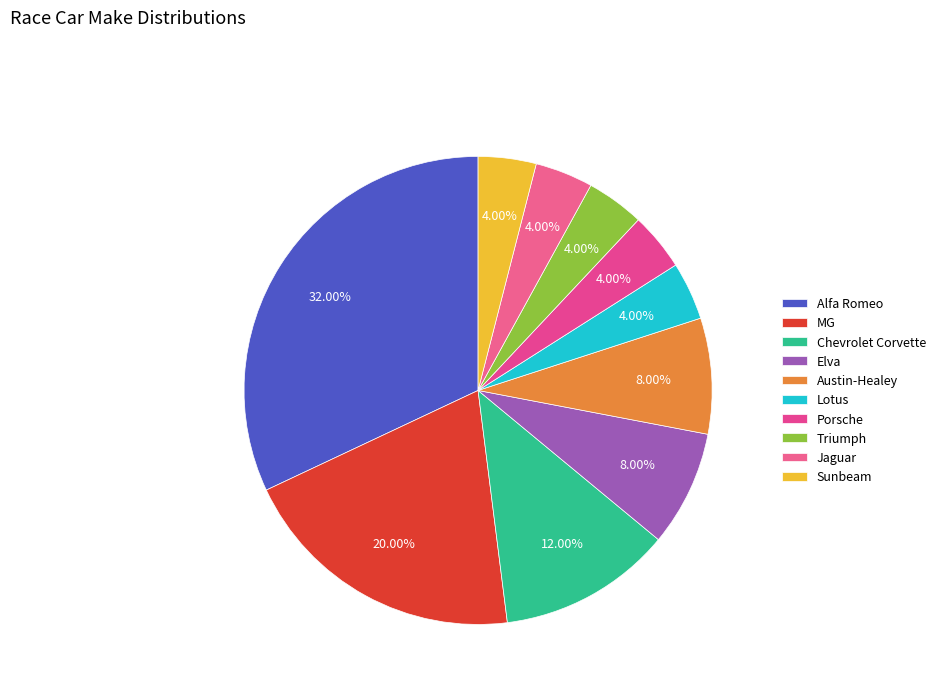

To the nearest percent, what is the average slice percentage?

10%